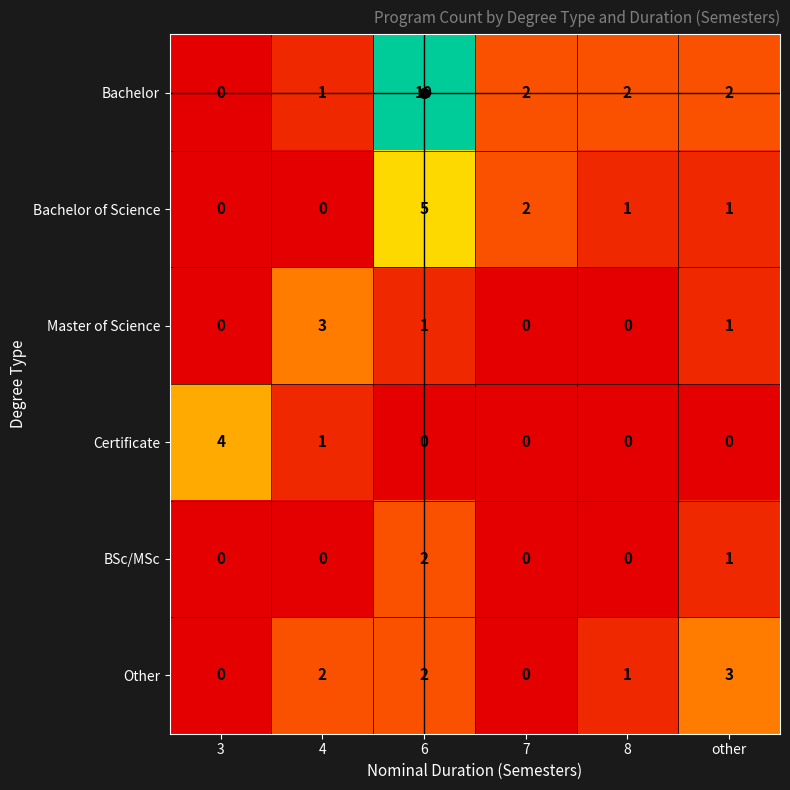

What is the difference between the maximum and minimum values in the Master of Science series?

3